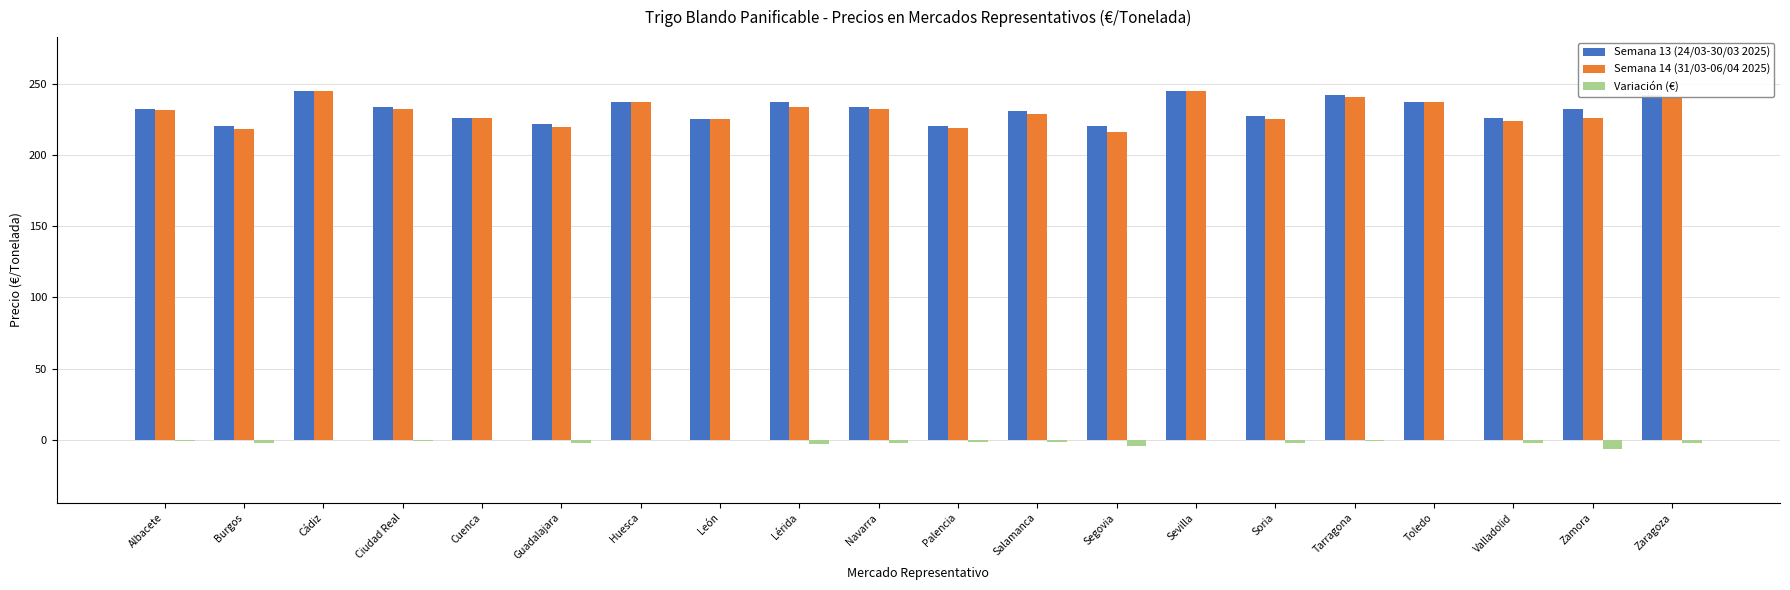

How many categories are shown in the chart?

20